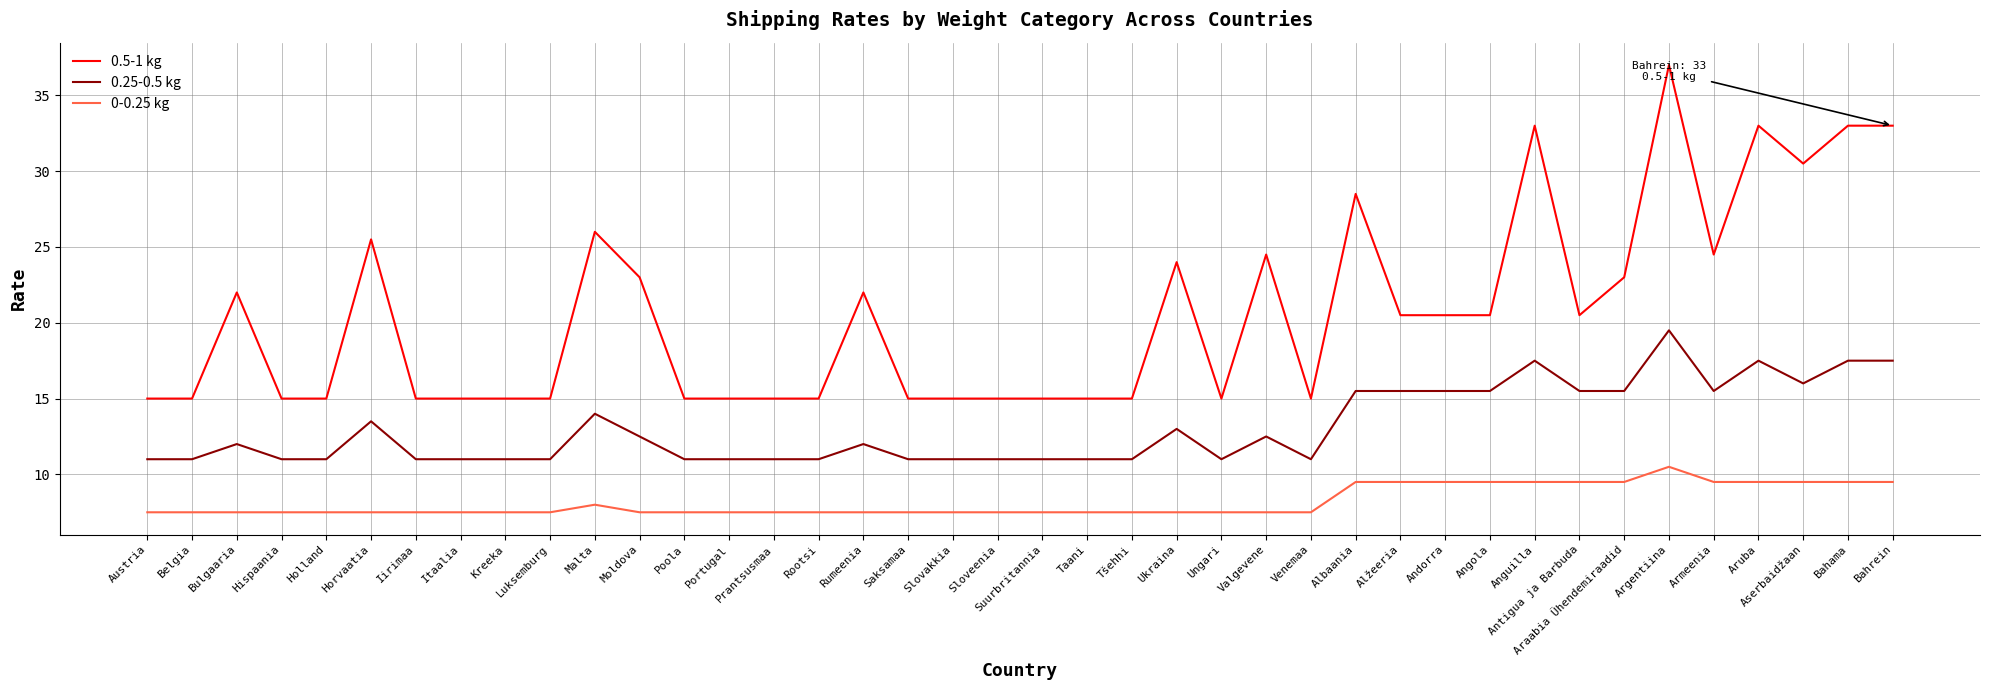

The value of 0.25-0.5 kg at Rootsi is 4.7. True or false?

False